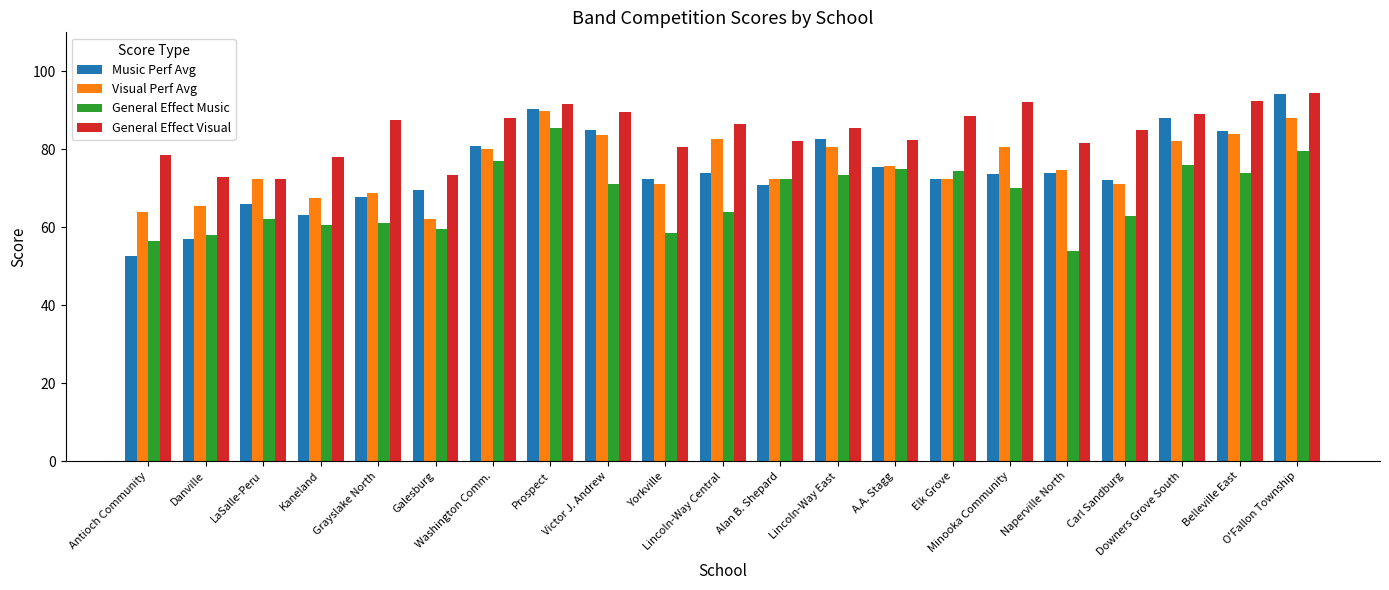

What is the difference between the second highest and second lowest values in the Visual Perf Avg series?

24.0